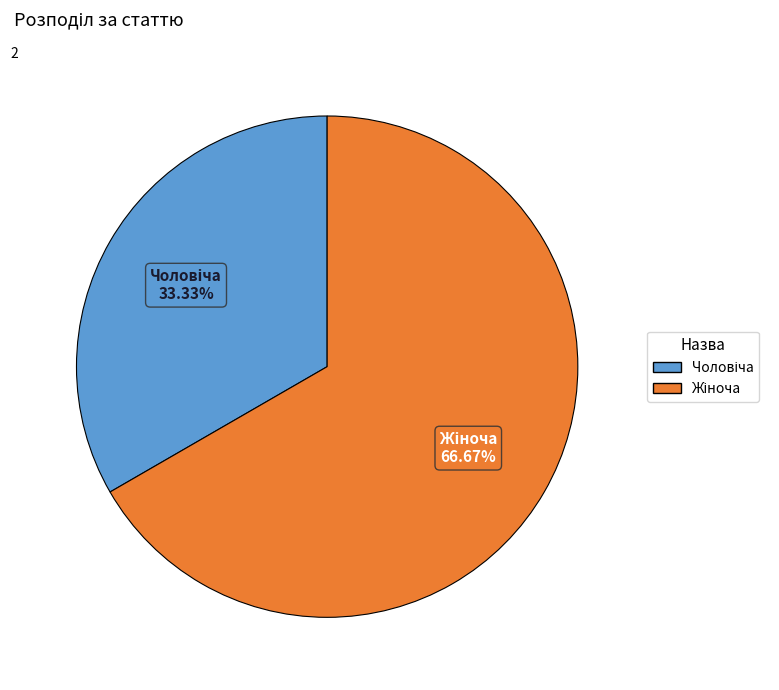

Which has a higher value, Жіноча or Чоловіча?

Жіноча